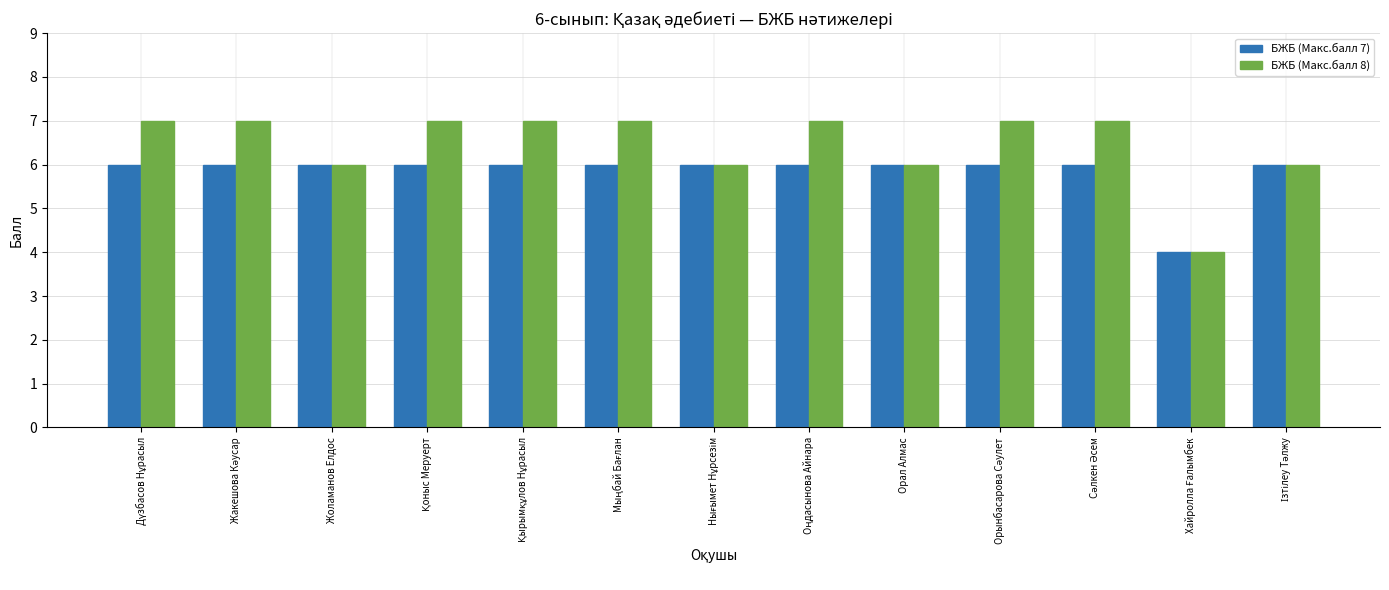

What are all the series names shown in the legend?

БЖБ (Макс.балл 7), БЖБ (Макс.балл 8)